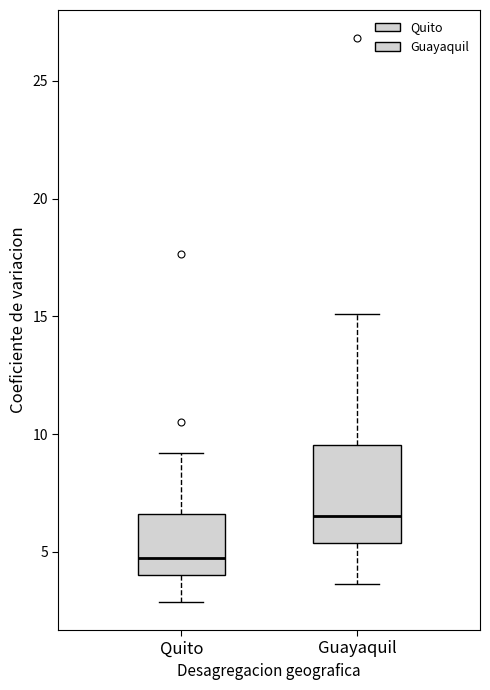

Reading left to right, transcribe this box plot: for each box, give where its median line is, the range the box spans, and where its two whiskers end, as read against the y-axis. The values are not printed on the chart, so give them approximately, as read against the axis.

Quito: median 4.5, box 4.0 to 6.5, whiskers 3.0 to 9.0
Guayaquil: median 6.5, box 5.5 to 9.5, whiskers 3.5 to 15.0